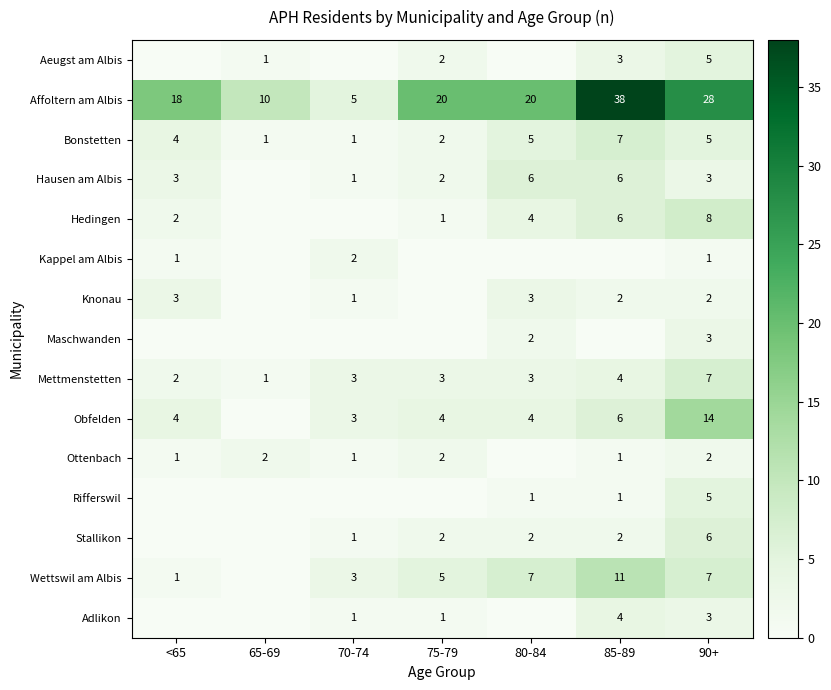

What is the sum of the Hausen am Albis values at 90+ and <65?

6